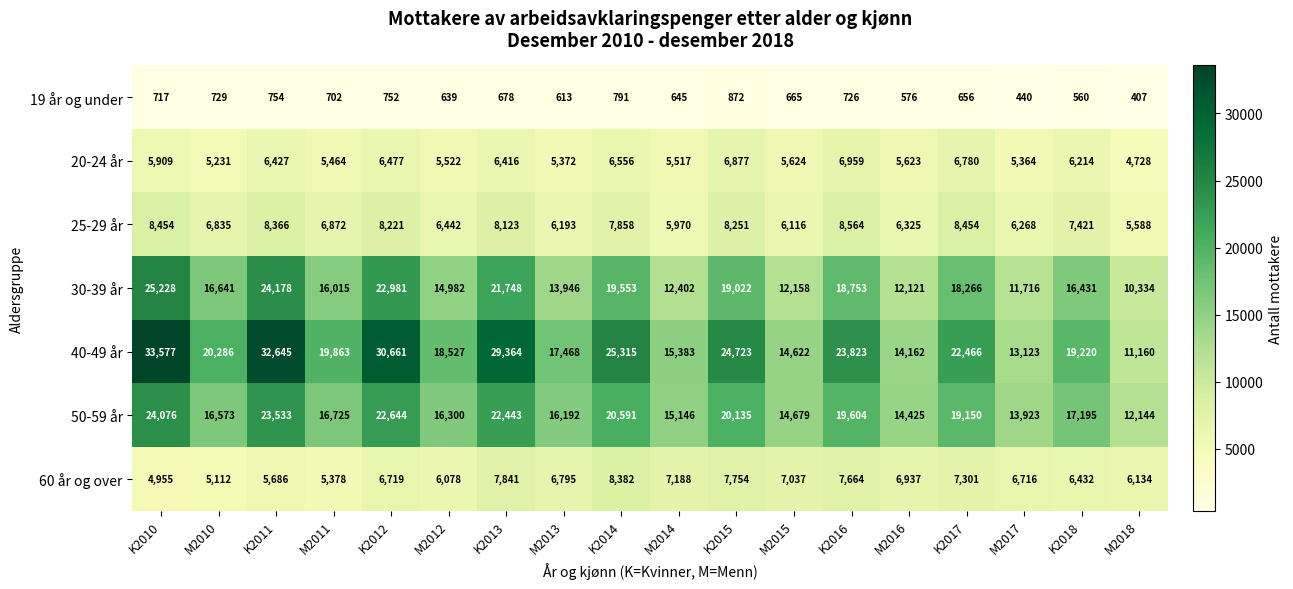

Count the number of categories in the chart.

18